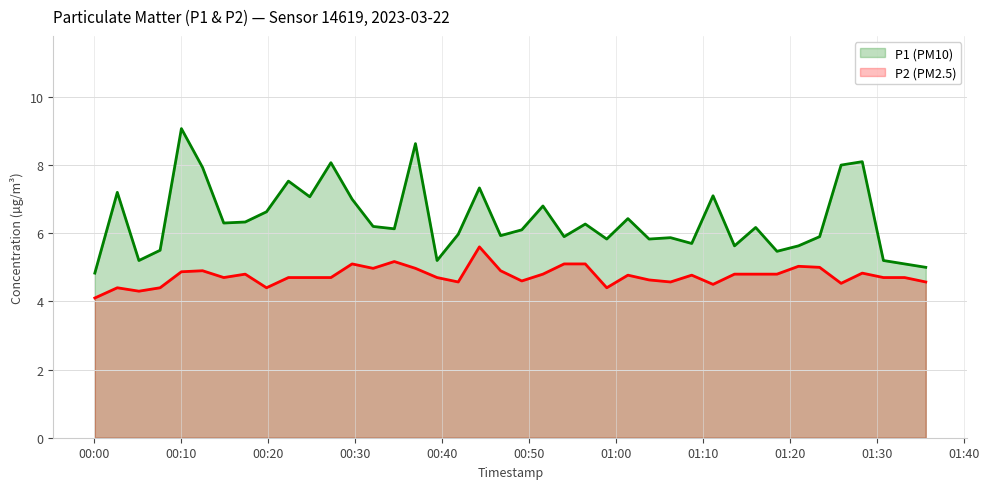

Rank the series at 2023-03-22T01:13:39 from highest to lowest value.

P1, P2